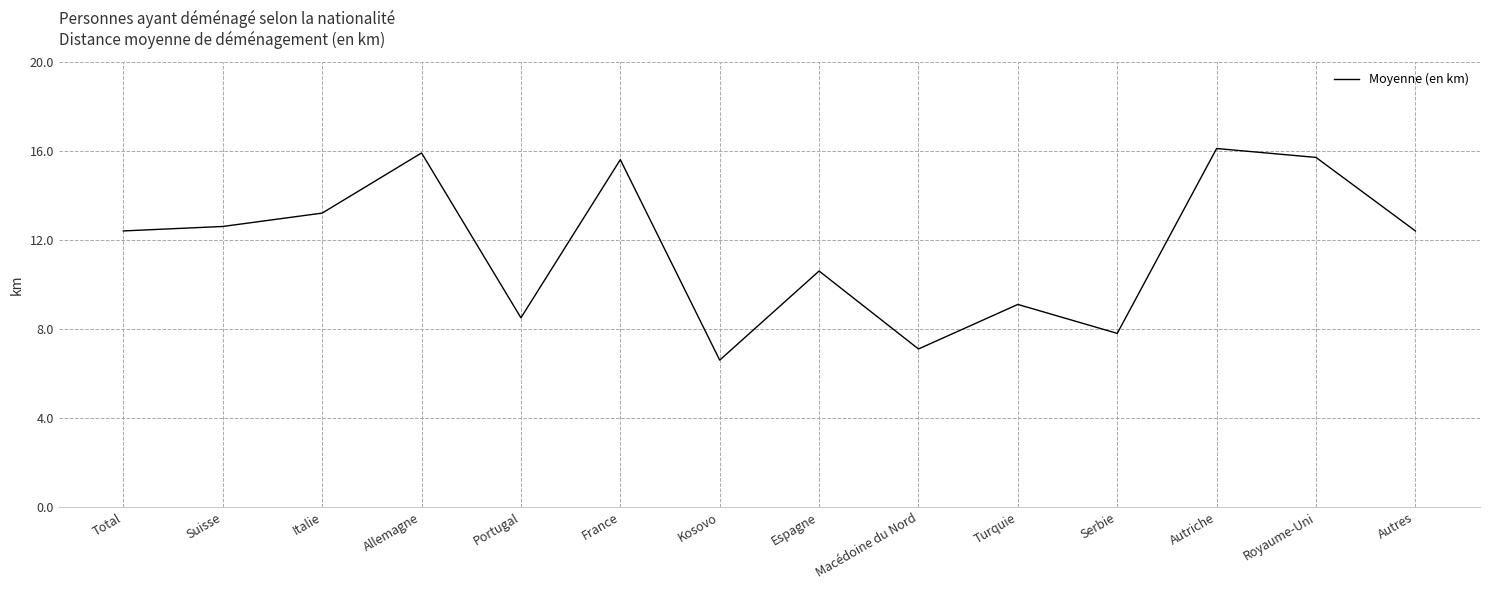

Approximately how many times larger is the value at Suisse compared to Portugal?

1.5